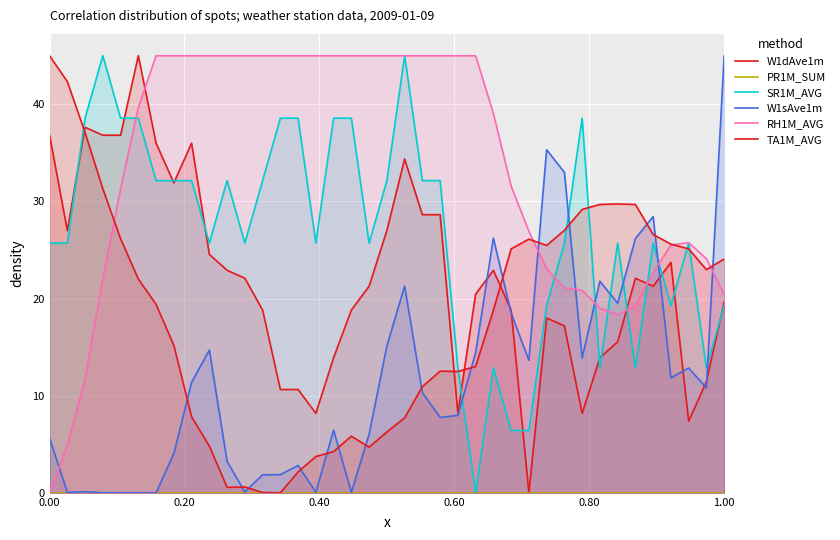

Reading left to right, transcribe all the data shown in this chart.

W1dAve1m: 36.8	27.0	37.6	36.8	36.8	45.0	36.0	31.9	36.0	24.5	22.9	22.1	18.8	10.6	10.6	8.2	13.9	18.8	21.3	27.0	34.4	28.6	28.6	8.2	20.5	22.9	18.8	0.0	18.0	17.2	8.2	13.9	15.5	22.1	21.3	23.7	7.4	11.5	19.6
PR1M_SUM: 0.0	0.0	0.0	0.0	0.0	0.0	0.0	0.0	0.0	0.0	0.0	0.0	0.0	0.0	0.0	0.0	0.0	0.0	0.0	0.0	0.0	0.0	0.0	0.0	0.0	0.0	0.0	0.0	0.0	0.0	0.0	0.0	0.0	0.0	0.0	0.0	0.0	0.0	0.0
SR1M_AVG: 25.7	25.7	38.6	45.0	38.6	38.6	32.1	32.1	32.1	25.7	32.1	25.7	32.1	38.6	38.6	25.7	38.6	38.6	25.7	32.1	45.0	32.1	32.1	12.9	0.0	12.9	6.4	6.4	19.3	25.7	38.6	12.9	25.7	12.9	25.7	19.3	25.7	12.9	19.3
W1sAve1m: 5.6	0.1	0.1	0.0	0.0	0.0	0.0	4.0	11.4	14.7	3.2	0.1	1.8	1.9	2.8	0.1	6.5	0.1	6.0	15.1	21.3	10.3	7.8	8.0	14.4	26.2	18.5	13.6	35.3	33.0	13.9	21.8	19.5	26.2	28.4	11.8	12.8	10.8	45.0
RH1M_AVG: 0.0	4.9	11.7	22.1	31.3	39.7	45.0	45.0	45.0	45.0	45.0	45.0	45.0	45.0	45.0	45.0	45.0	45.0	45.0	45.0	45.0	45.0	45.0	45.0	45.0	39.1	31.6	26.9	23.1	21.1	20.8	19.0	18.3	19.3	22.7	25.5	25.8	24.1	20.4
TA1M_AVG: 45.0	42.3	37.1	31.3	26.2	22.0	19.4	15.2	7.8	4.8	0.6	0.6	0.0	0.0	2.2	3.7	4.3	5.8	4.7	6.3	7.7	10.9	12.5	12.5	13.0	18.8	25.1	26.1	25.5	27.0	29.2	29.7	29.7	29.7	26.6	25.6	25.1	23.0	24.1